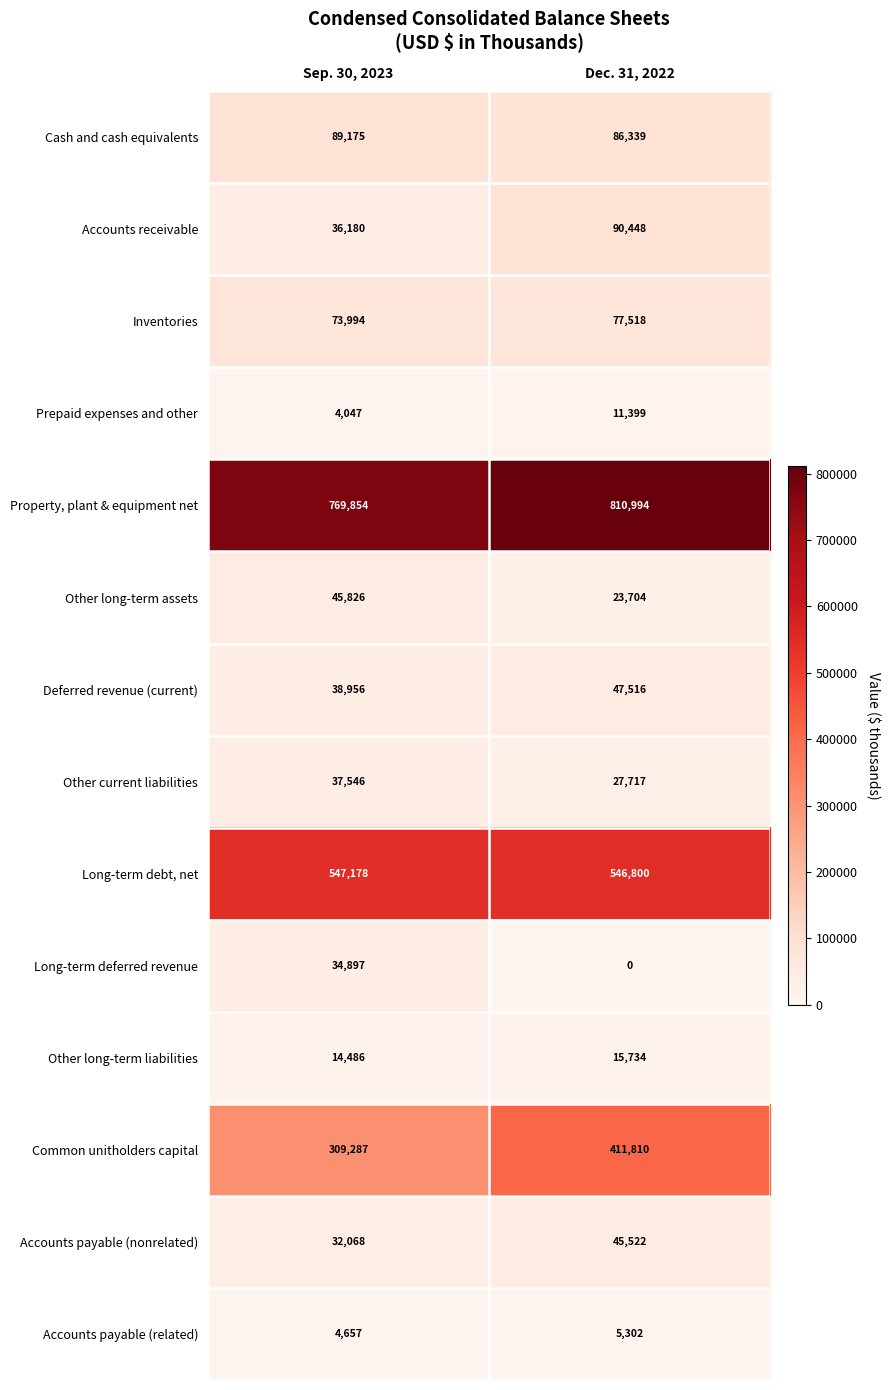

List the series in order of their peak value, lowest first.

Accounts payable (related), Prepaid expenses and other, Other long-term liabilities, Long-term deferred revenue, Other current liabilities, Accounts payable (nonrelated), Other long-term assets, Deferred revenue (current), Inventories, Cash and cash equivalents, Accounts receivable, Common unitholders capital, Long-term debt, net, Property, plant & equipment net